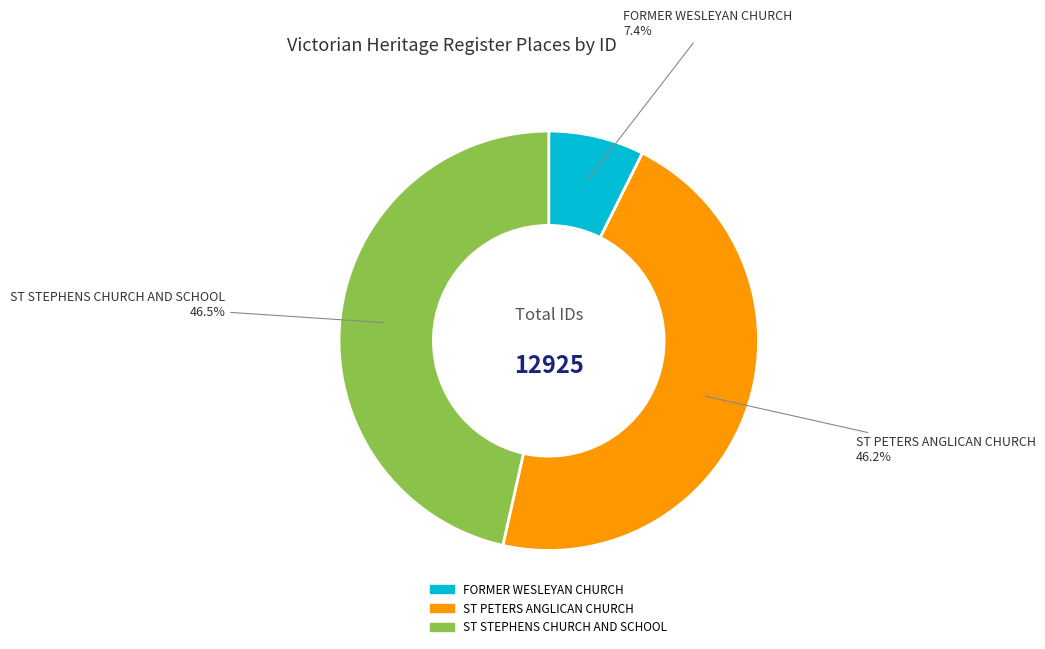

To the nearest percent, what portion does ST PETERS ANGLICAN CHURCH represent?

46%